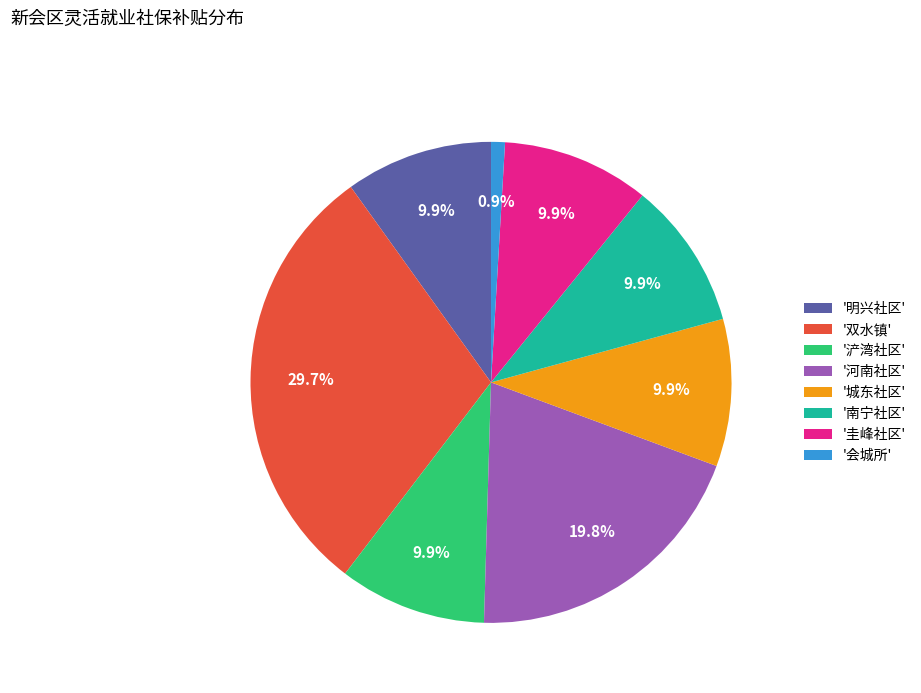

Is there a majority slice in this chart?

No